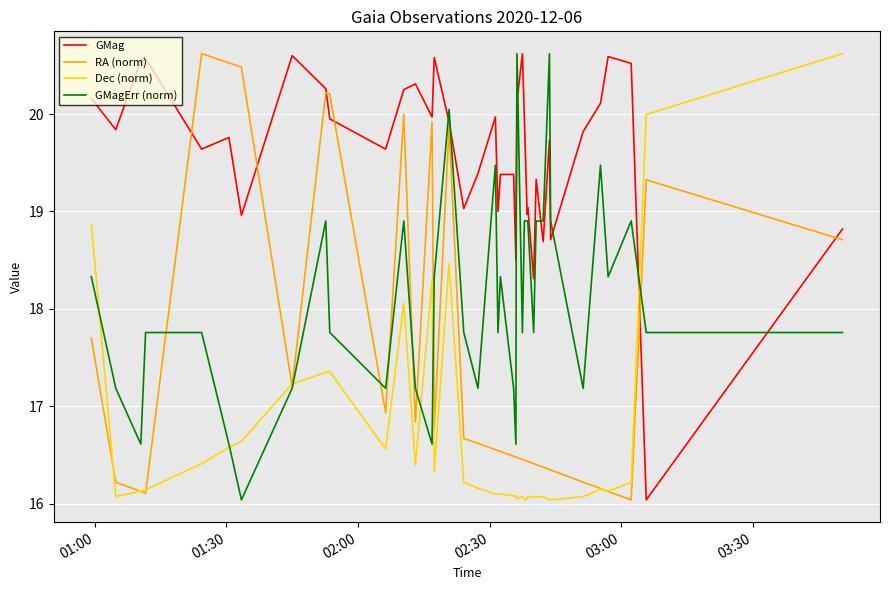

Which series ends up on top after the final intersection of Dec (norm) and GMag?

Dec (norm)